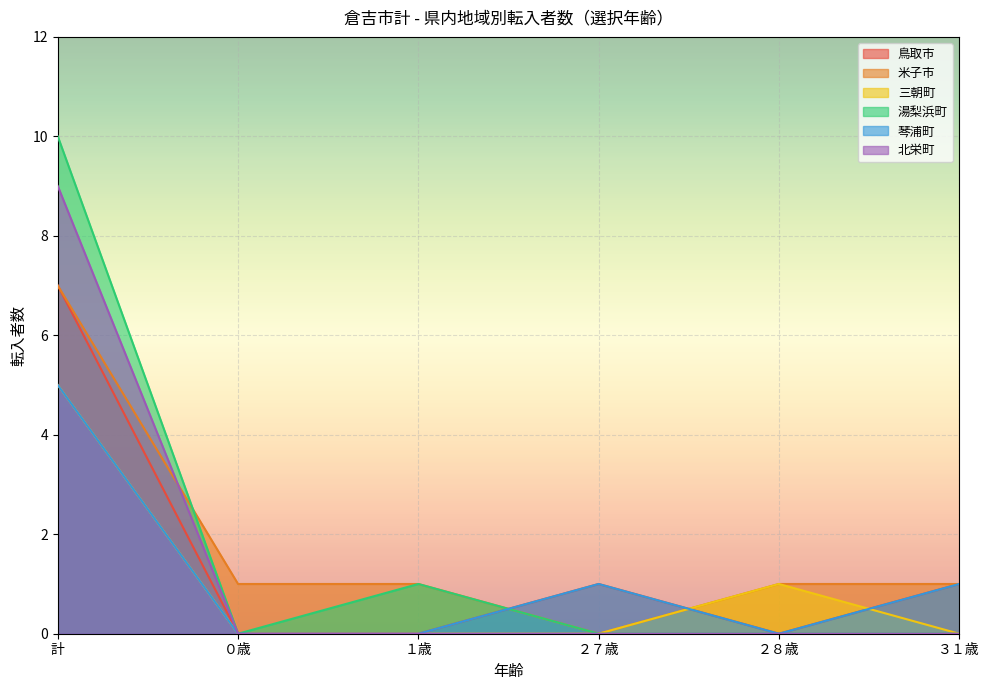

At how many categories does at least one series exceed 7?

1